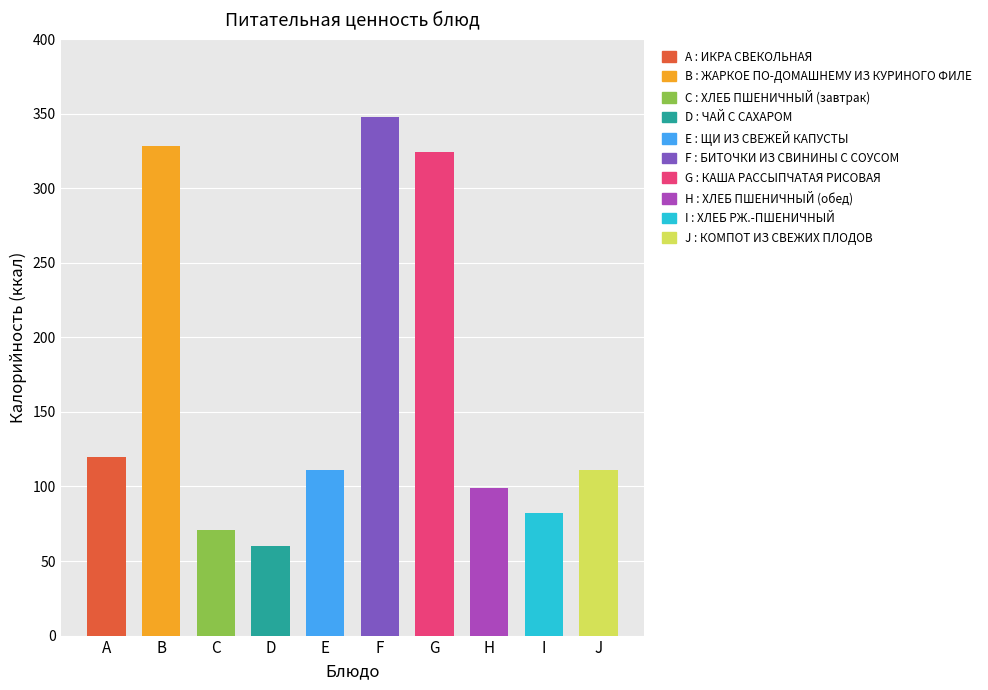

Reading left to right, extract all data points from this chart.

120	328	71	60	111	348	324	99	82	111